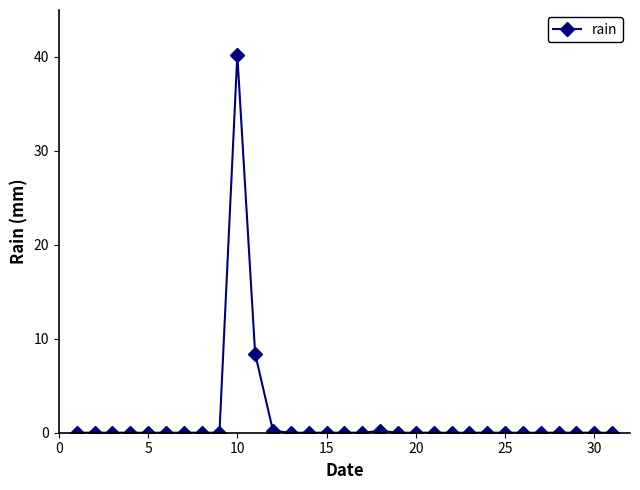

Reading right to left, what are all the values shown in this chart?

0.0	0.0	0.0	0.0	0.0	0.0	0.0	0.0	0.0	0.0	0.0	0.0	0.0	0.2	0.0	0.0	0.0	0.0	0.0	0.2	8.4	40.2	0.0	0.0	0.0	0.0	0.0	0.0	0.0	0.0	0.0